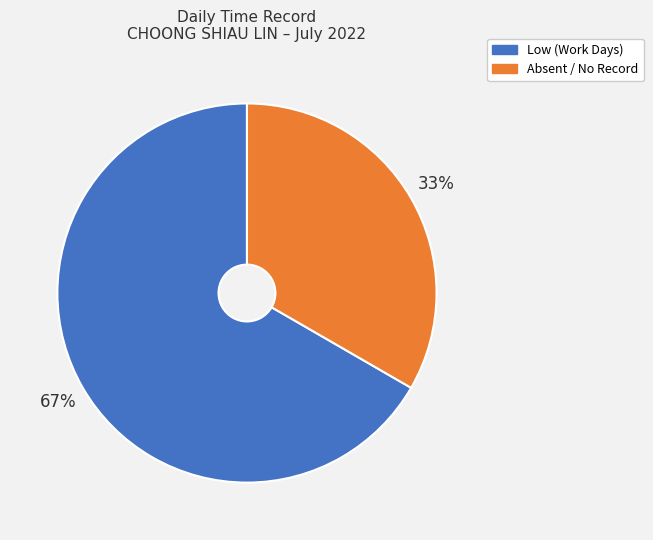

Count the number of slices in the pie.

2